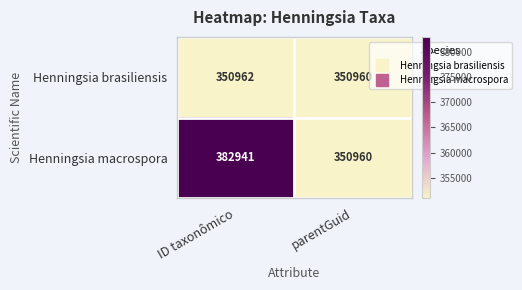

What is the maximum value shown in the chart?

382941